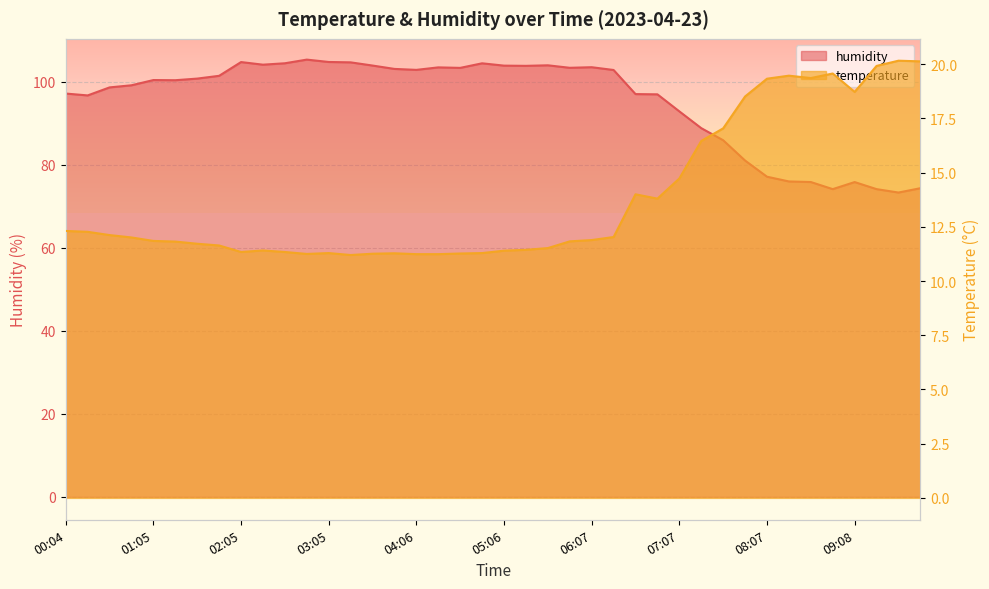

What is the total value across all series at 02:50?

116.5